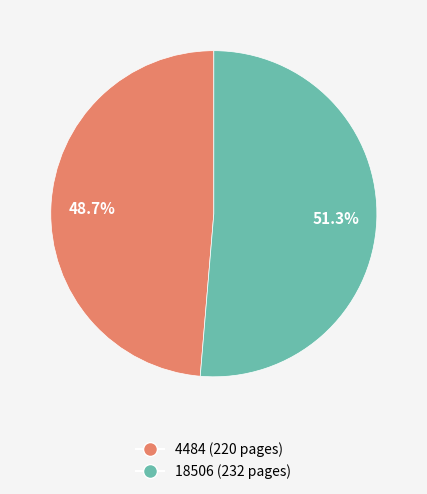

To the nearest percent, what is the average slice percentage?

50%